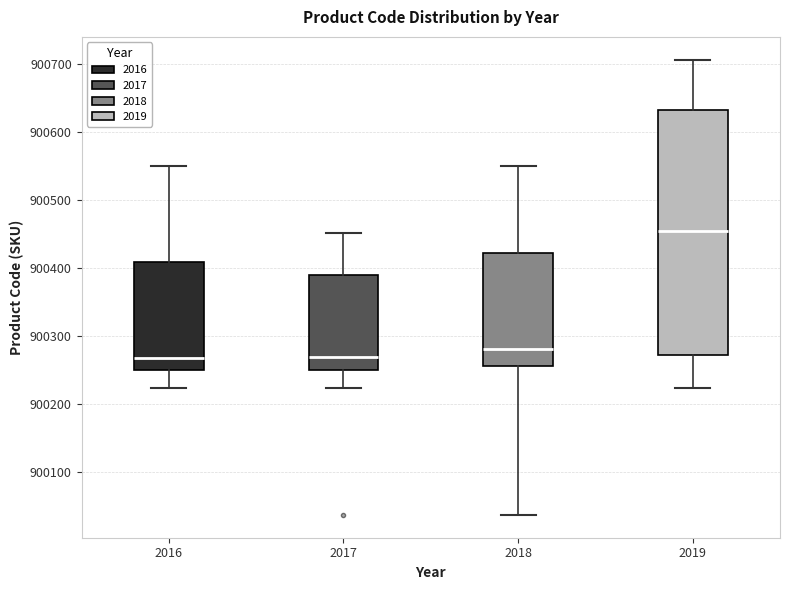

Reading left to right, transcribe this box plot: for each box, give where its median line is, the range the box spans, and where its two whiskers end, as read against the y-axis. The values are not printed on the chart, so give them approximately, as read against the axis.

2016: median 900270, box 900250 to 900410, whiskers 900220 to 900550
2017: median 900270, box 900250 to 900390, whiskers 900220 to 900450
2018: median 900280, box 900260 to 900420, whiskers 900040 to 900550
2019: median 900450, box 900270 to 900630, whiskers 900220 to 900710